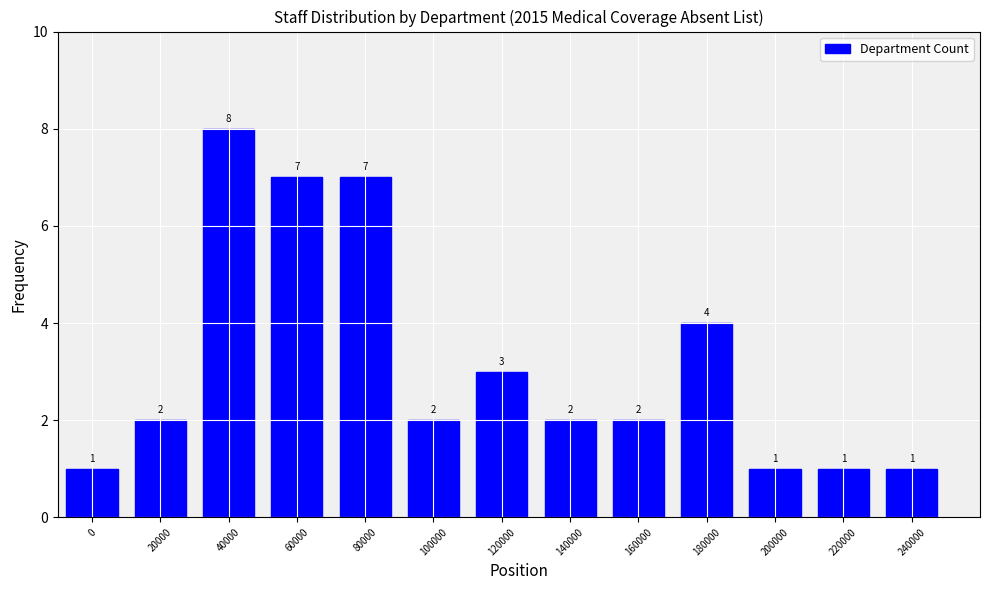

Reading left to right, extract all data points from this chart.

0=1	20000=2	40000=8	60000=7	80000=7	100000=2	120000=3	140000=2	160000=2	180000=4	200000=1	220000=1	240000=1